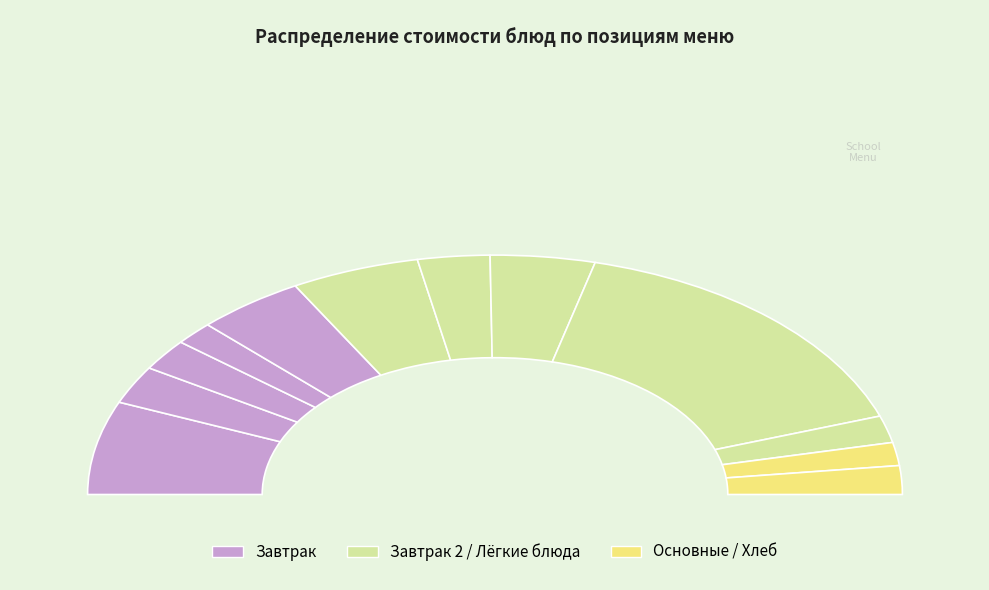

To the nearest percent, what is the average slice percentage?

8%